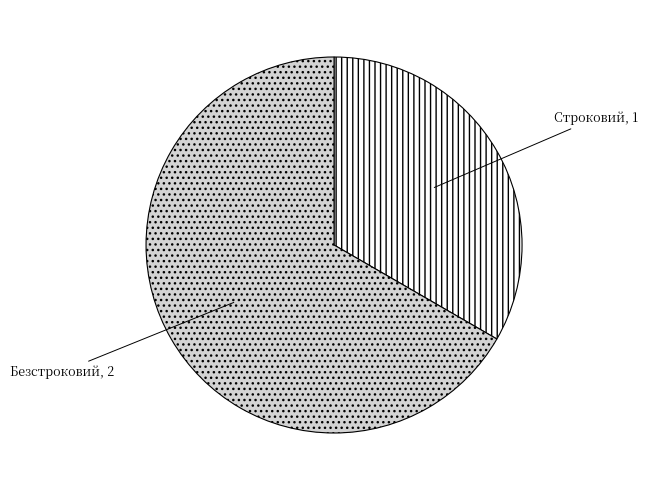

Combined, do Безстроковий and Строковий account for over 50%?

Yes